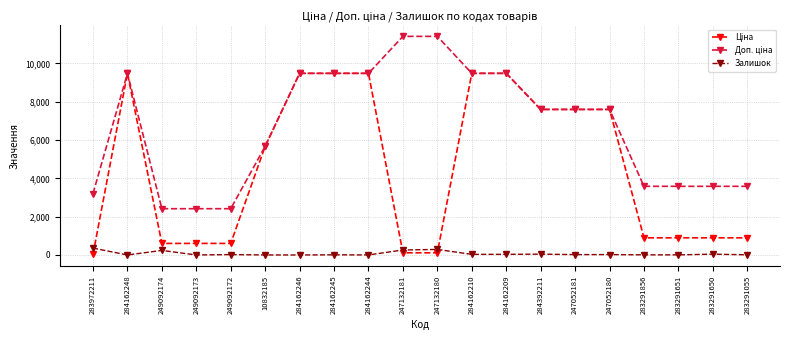

What is the label of the 18th point from the right?

249092174